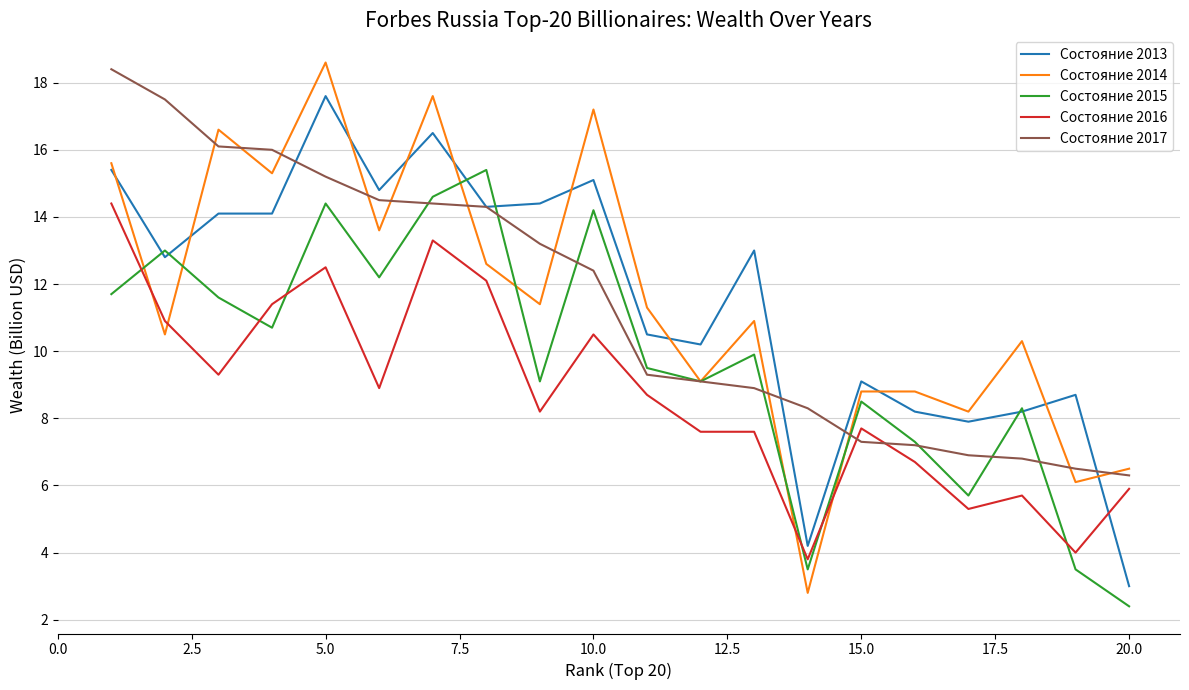

Which series has the widest spread of values?

Состояние 2014